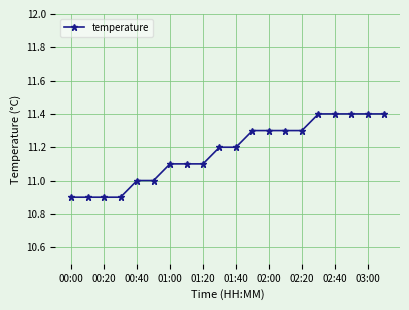

What is the greatest value displayed?

11.4